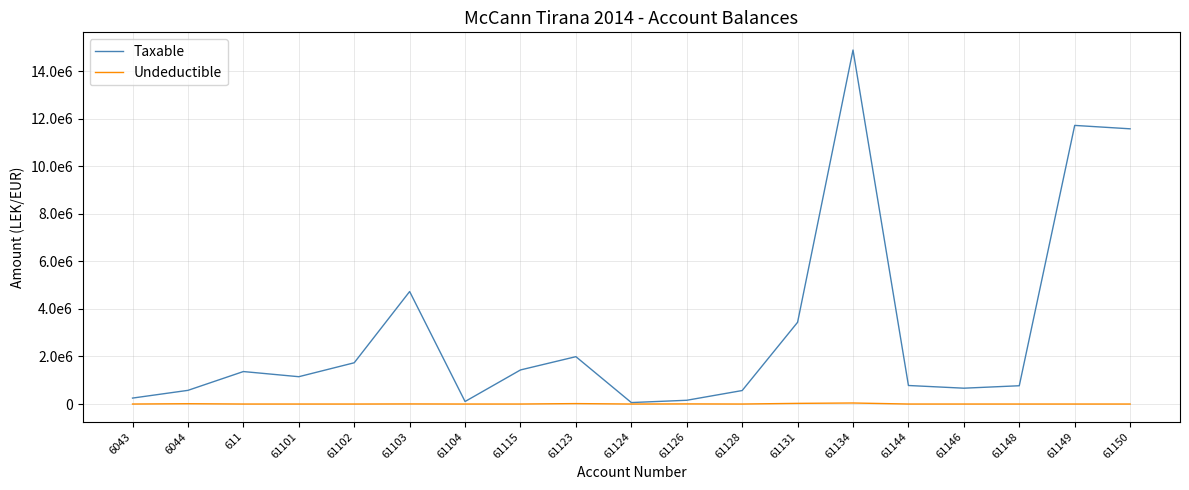

Does the chart have visible grid lines?

Yes